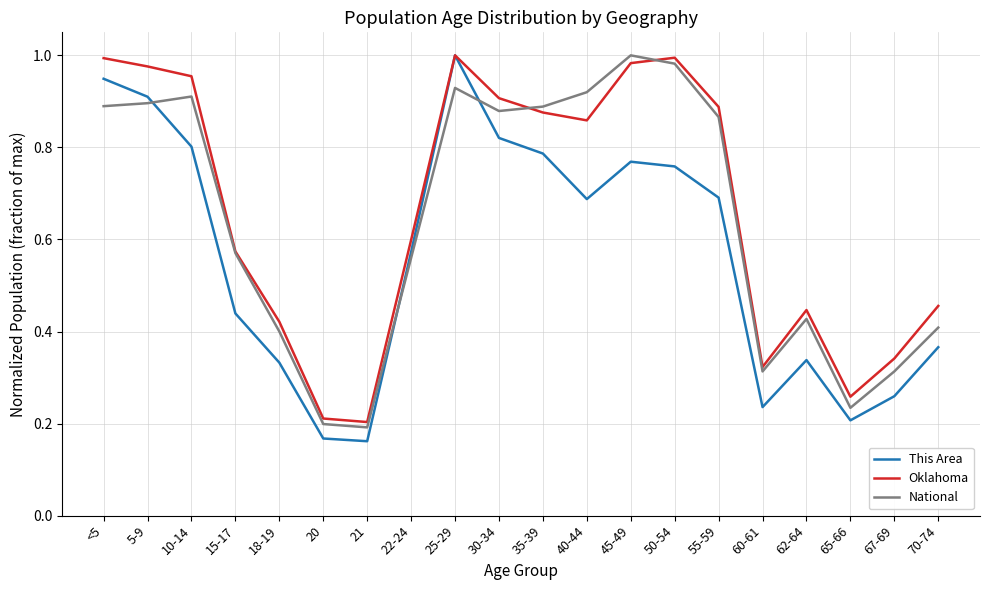

In Oklahoma, how many points are lower than both neighbors (excluding endpoints)?

4